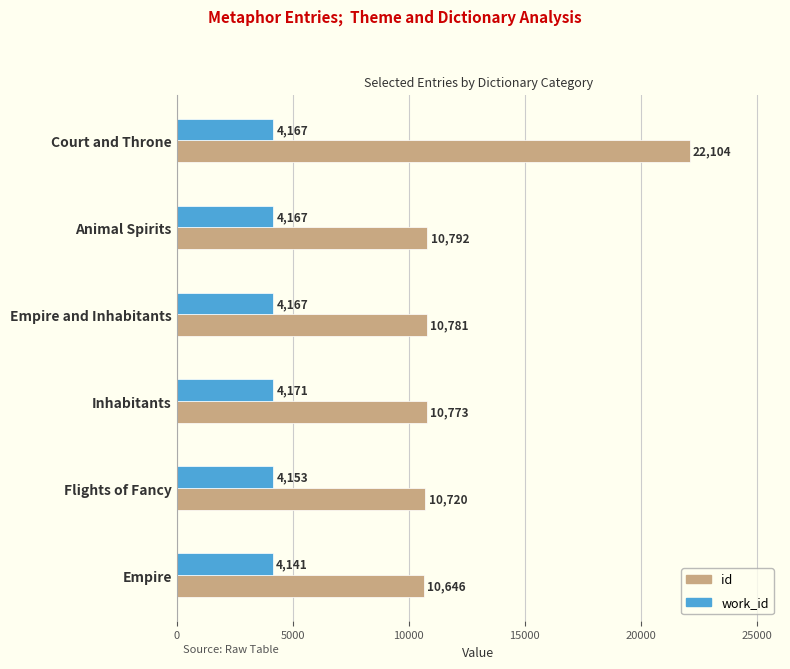

What is the maximum value for work_id?

4171